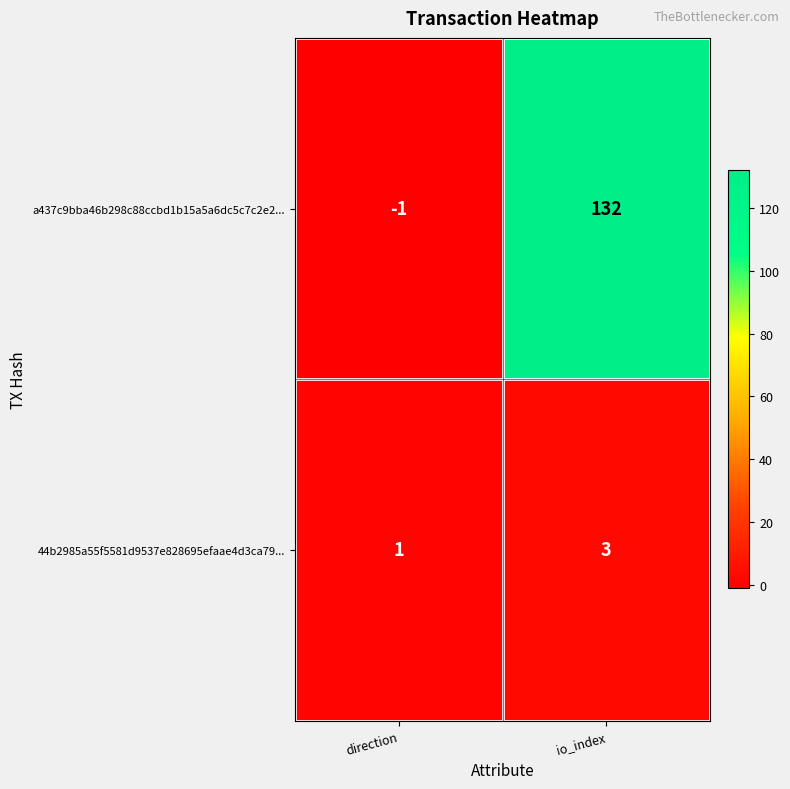

Between direction and io_index, which series saw the biggest shift?

a437c9bba46b298c88ccbd1b15a5a6dc5c7c2e2...